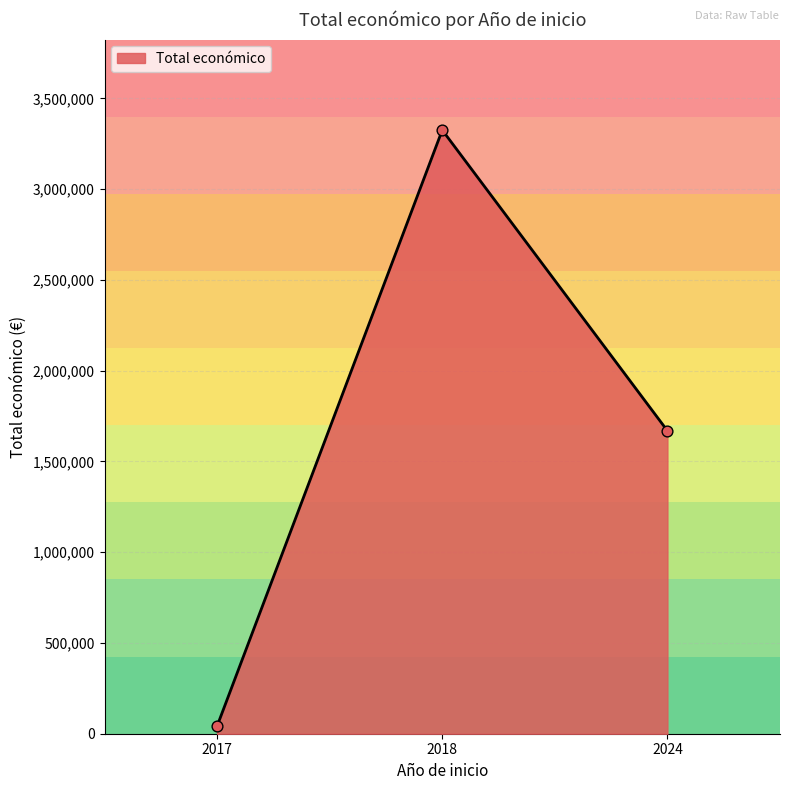

What is the change in value from 2018 to 2024?

-1656516